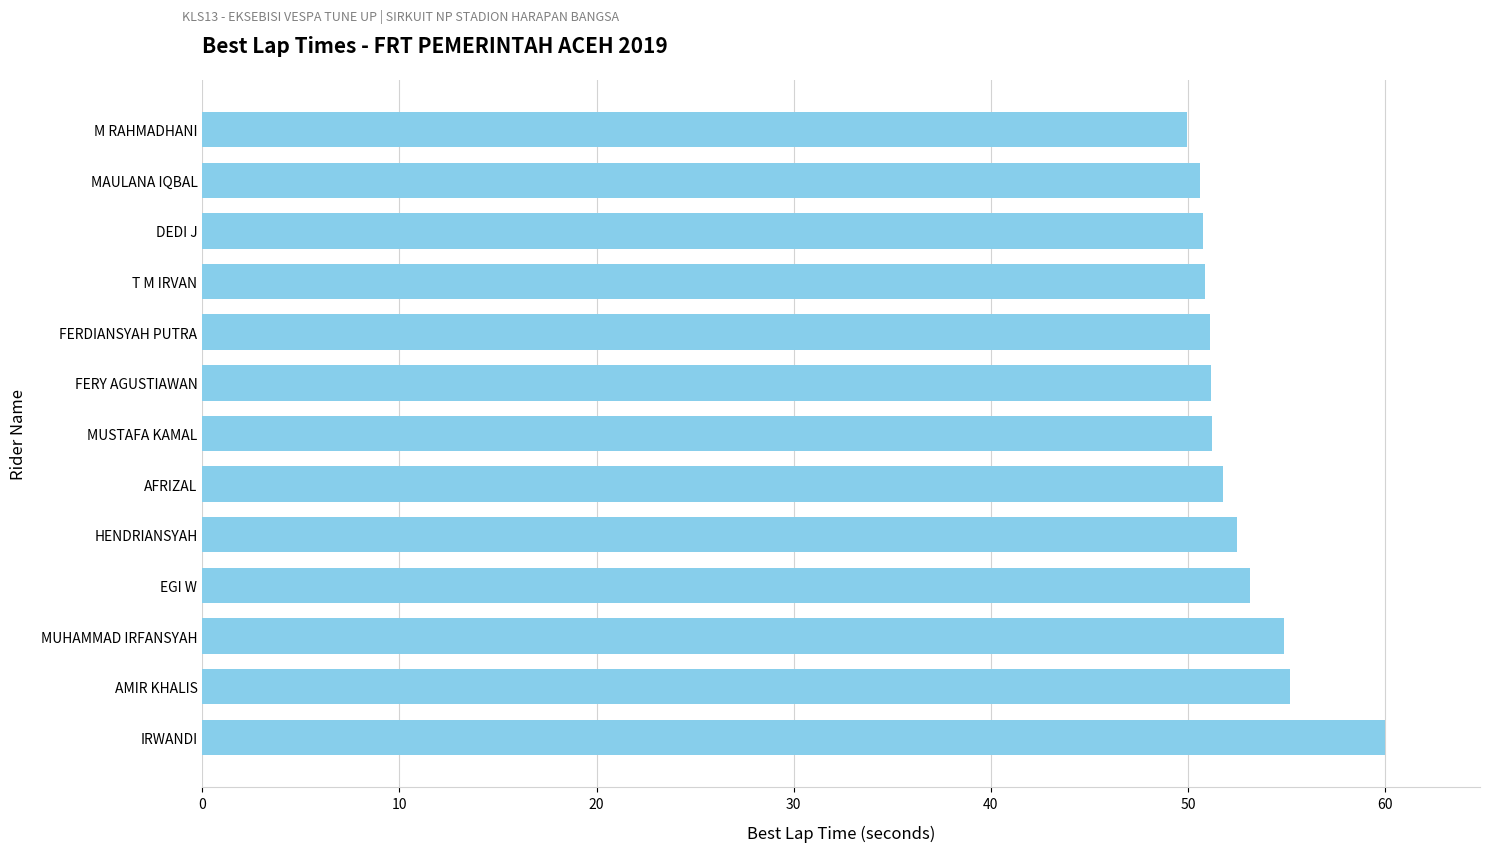

What is the average value?

52.6